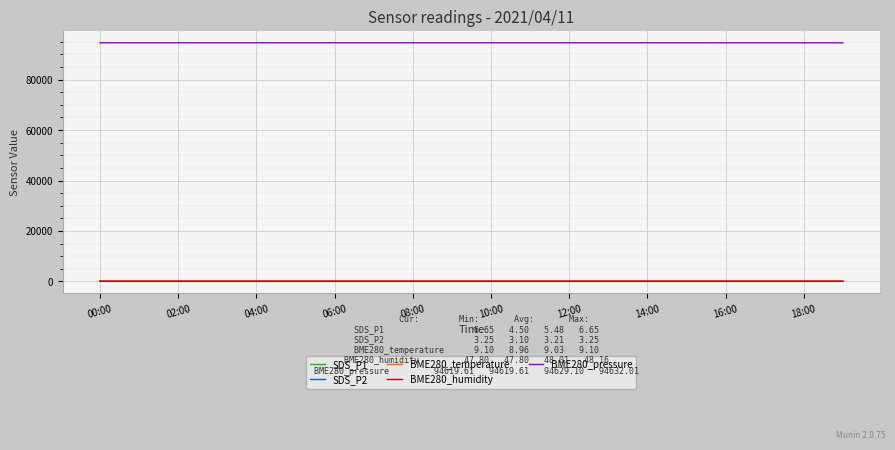

True or false: BME280_pressure and SDS_P2 intersect in this chart.

False